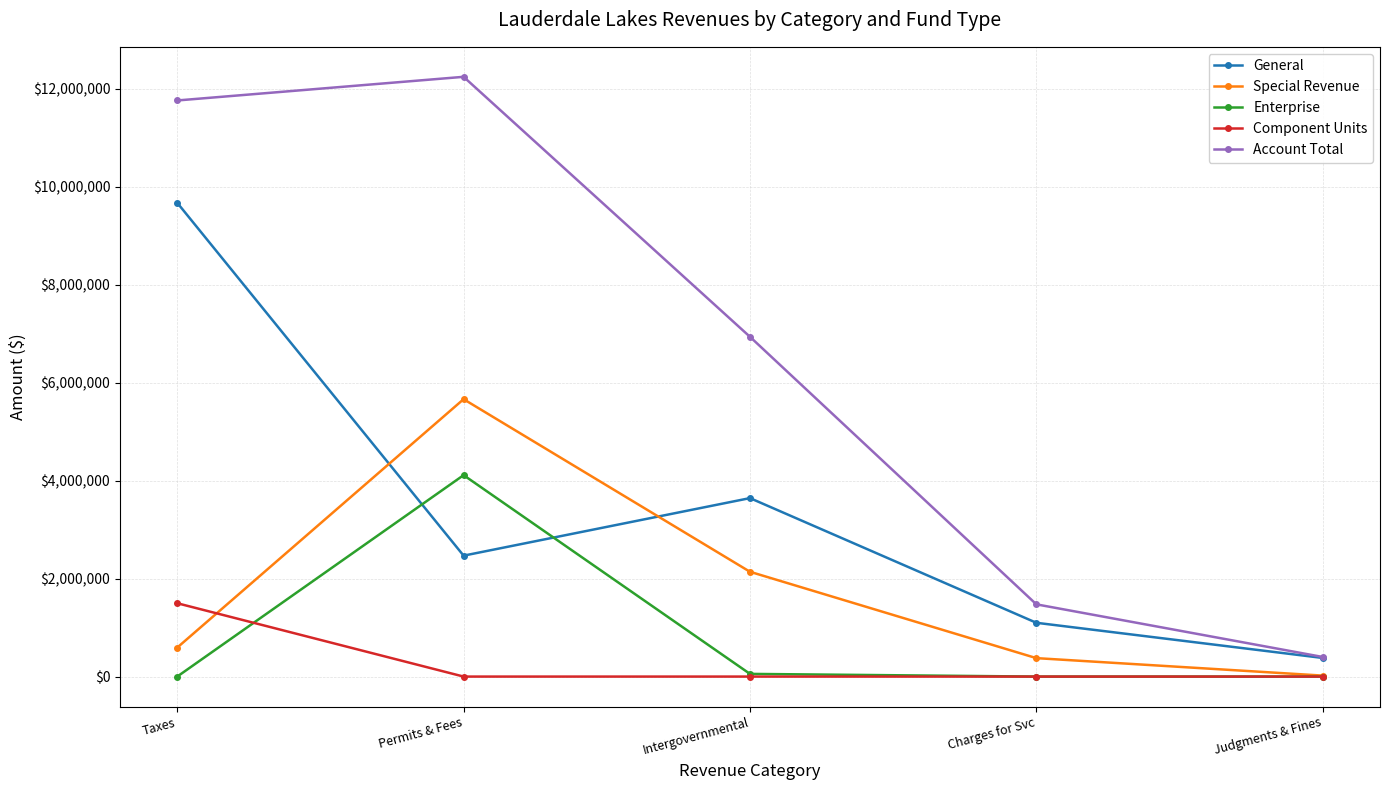

What is the difference between the General values at Judgments & Fines and Charges for Svc?

717891